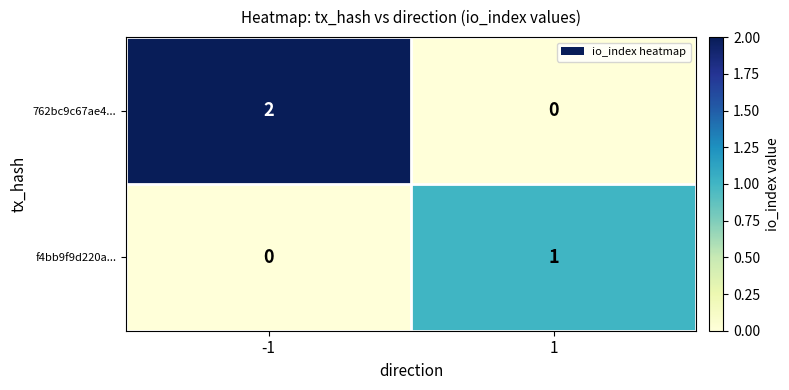

True or false: 762bc9c67ae4... has a value of 0 at 1.

True